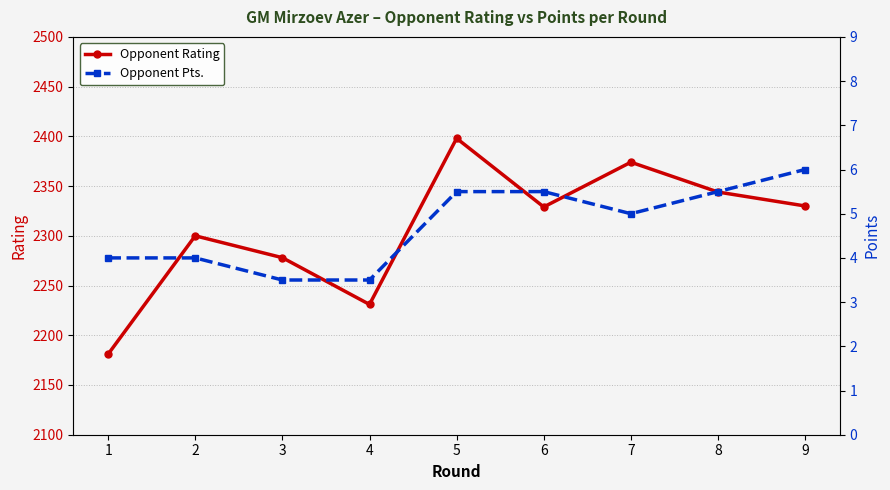

What is the total value across all series at 3?

2281.5